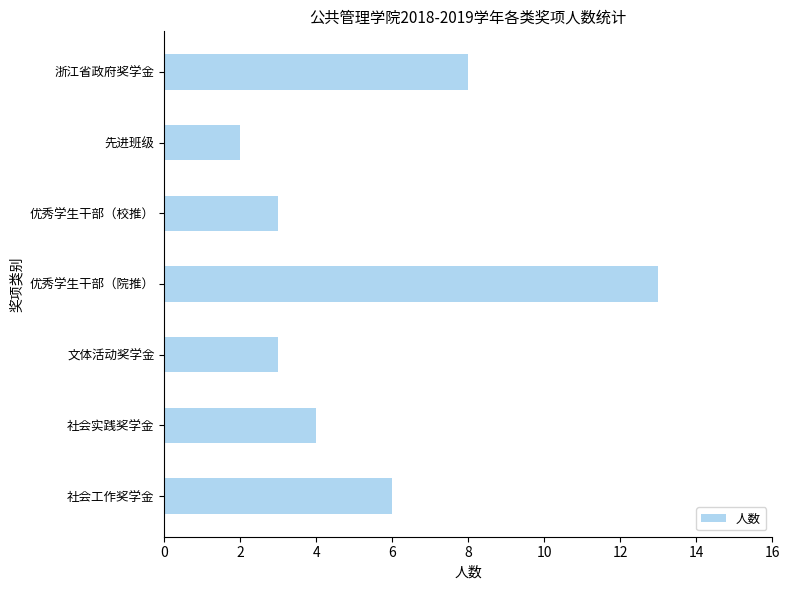

Which category has the lowest value across all series?

先进班级